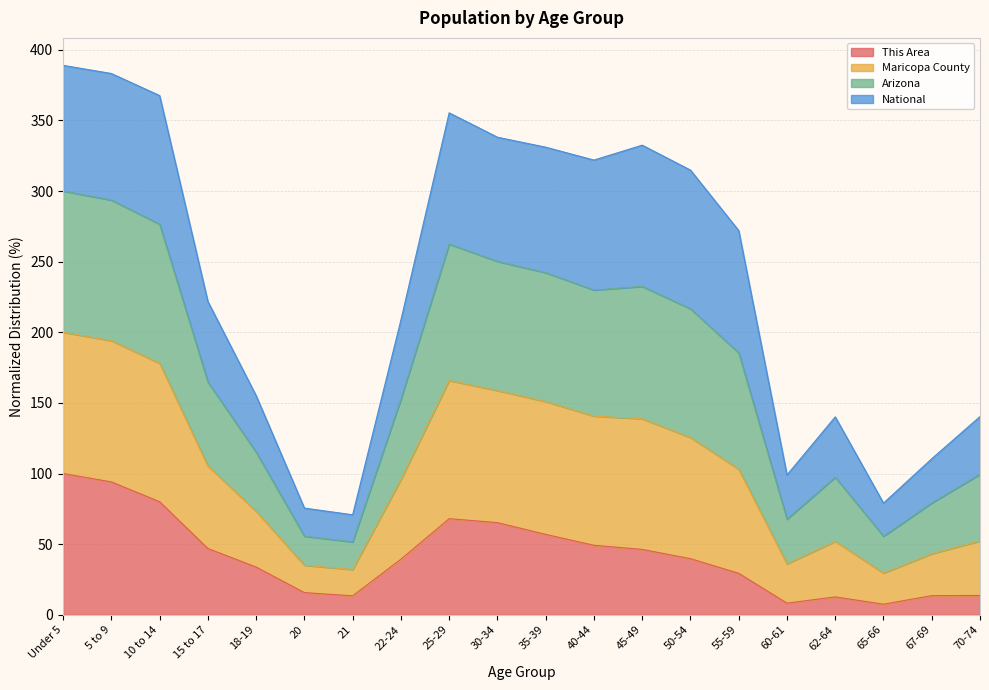

Is the value of Arizona at 67-69 greater than the value of Maricopa County at 20?

Yes